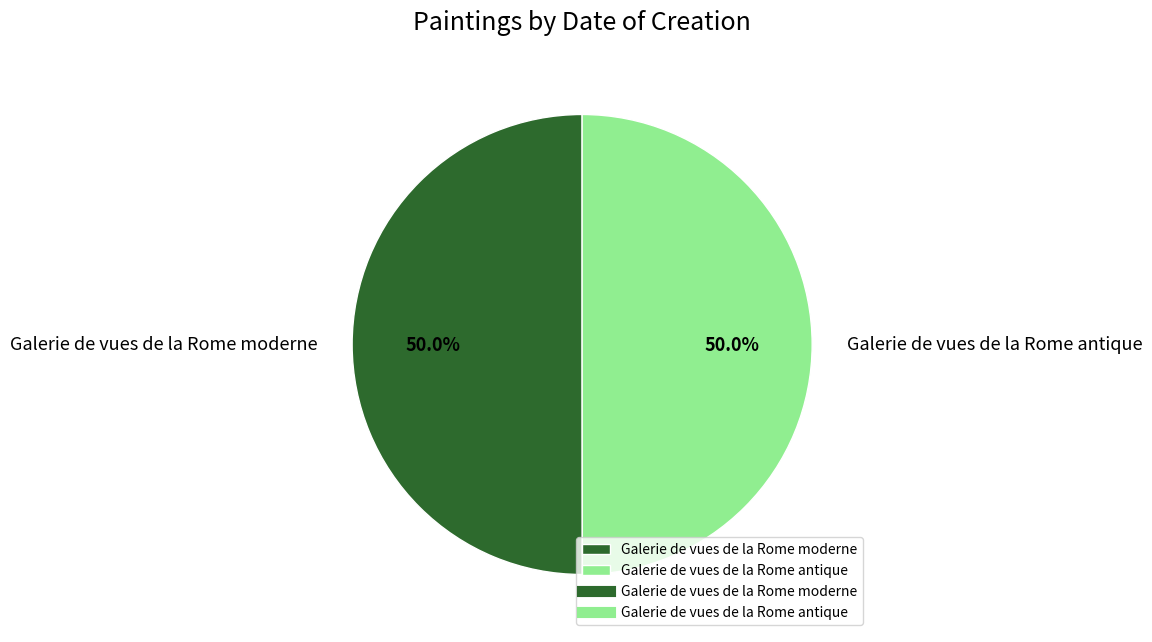

To the nearest percent, what is the combined percentage of Galerie de vues de la Rome antique and Galerie de vues de la Rome moderne?

100%